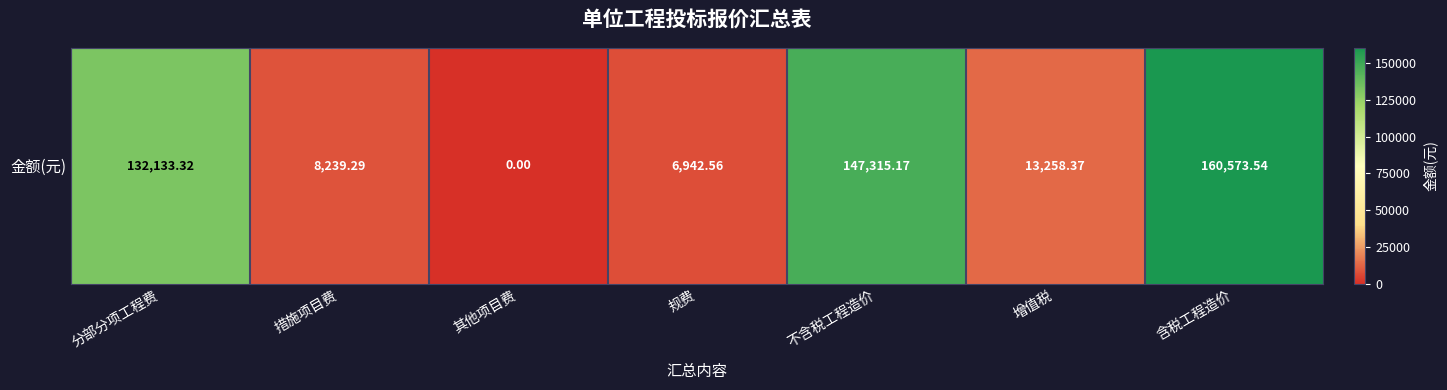

How many values are above zero?

6